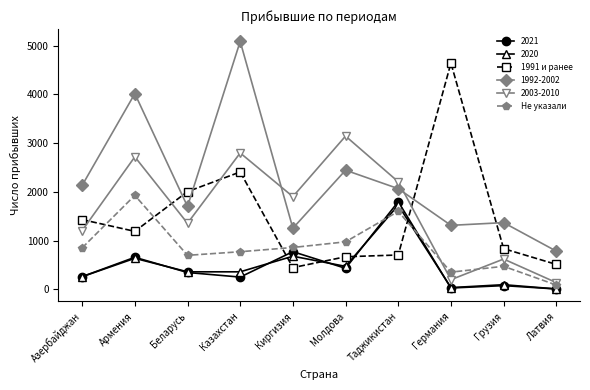

How many distinct data groups are displayed?

6